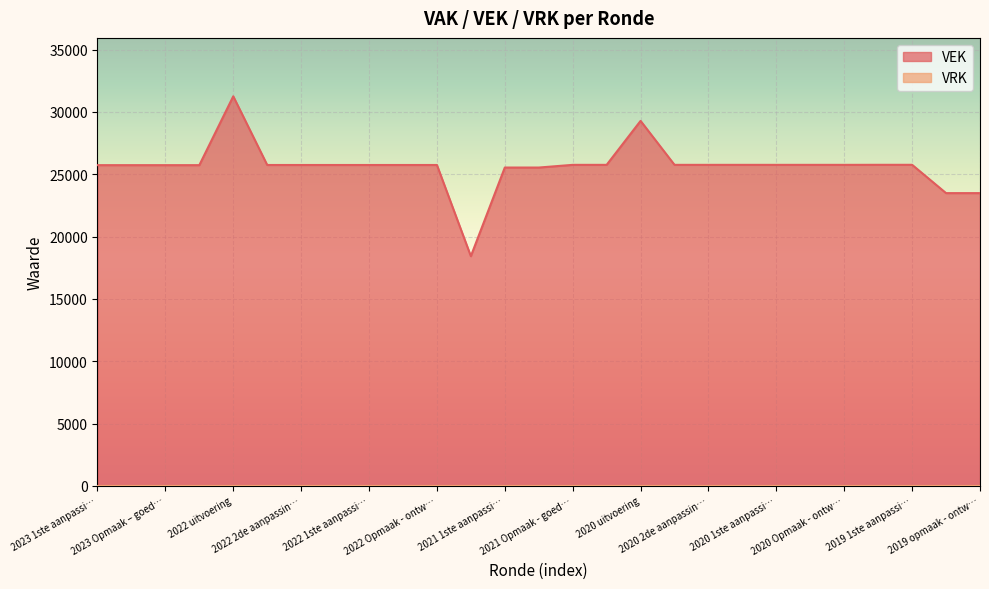

What is the difference between the maximum and minimum values in the VEK series?

12829